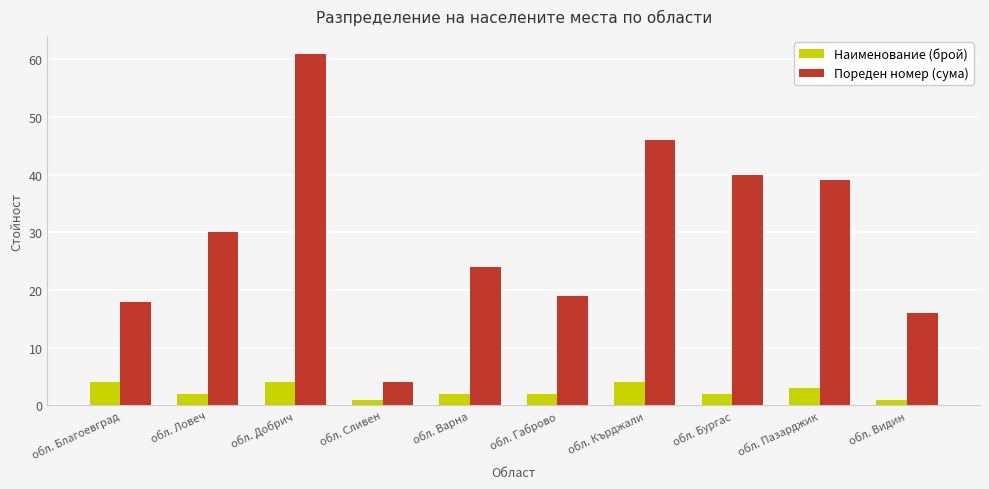

Which series changed the most between обл. Варна and обл. Пазарджик?

Пореден номер (сума)